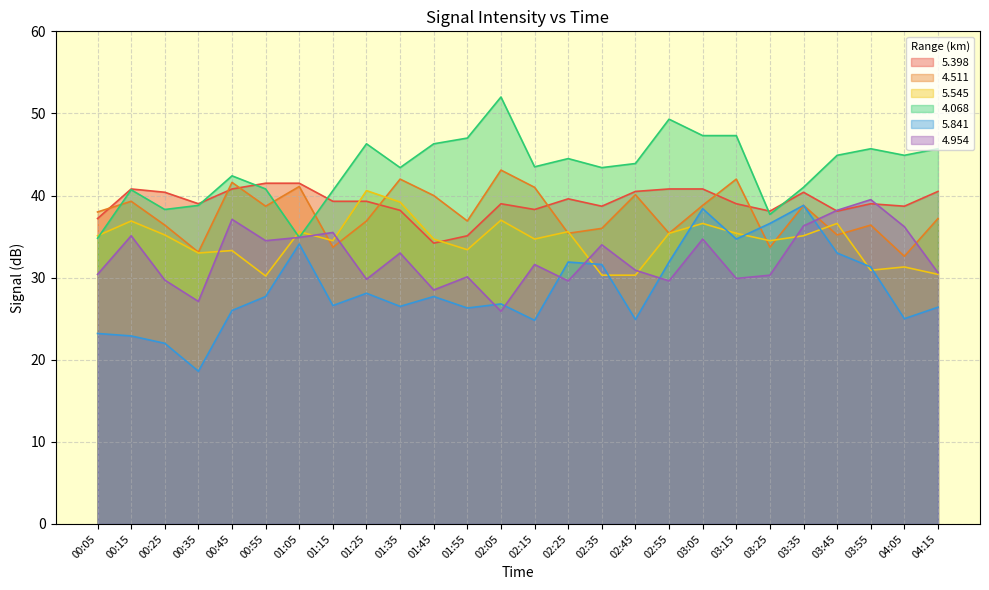

Which label corresponds to the smallest value in the chart?

00:35